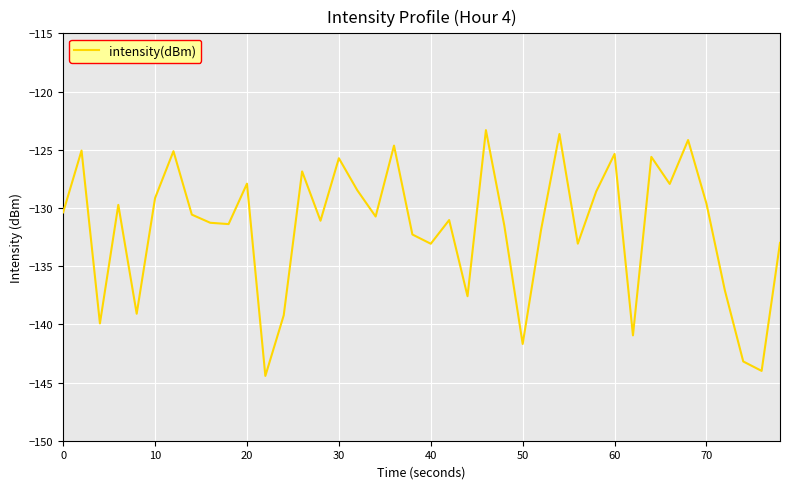

What is the sum of all values?

-5269.5